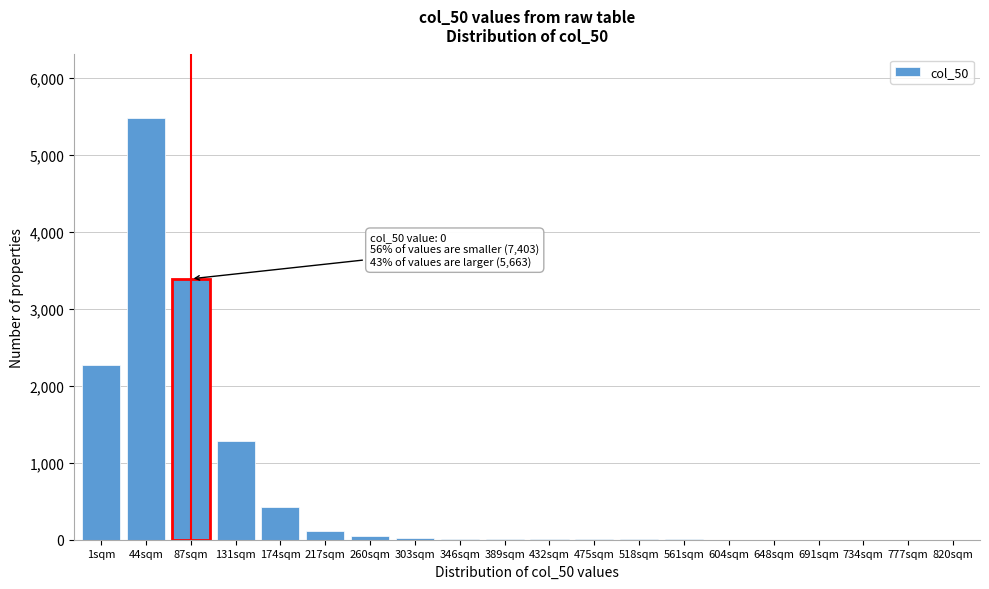

What is the sum of all values?

13104